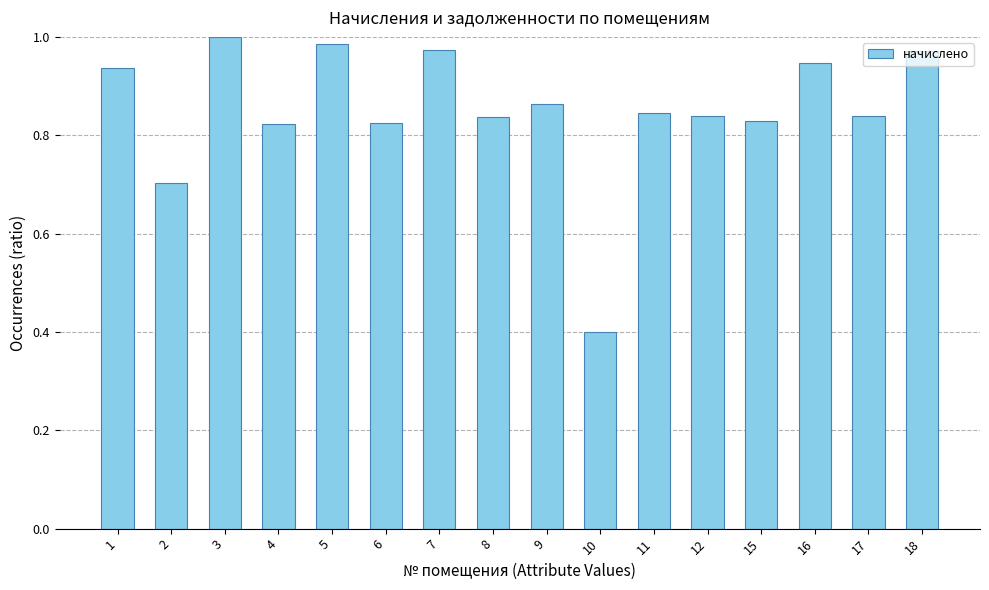

What is the difference between the maximum and minimum values?

0.6